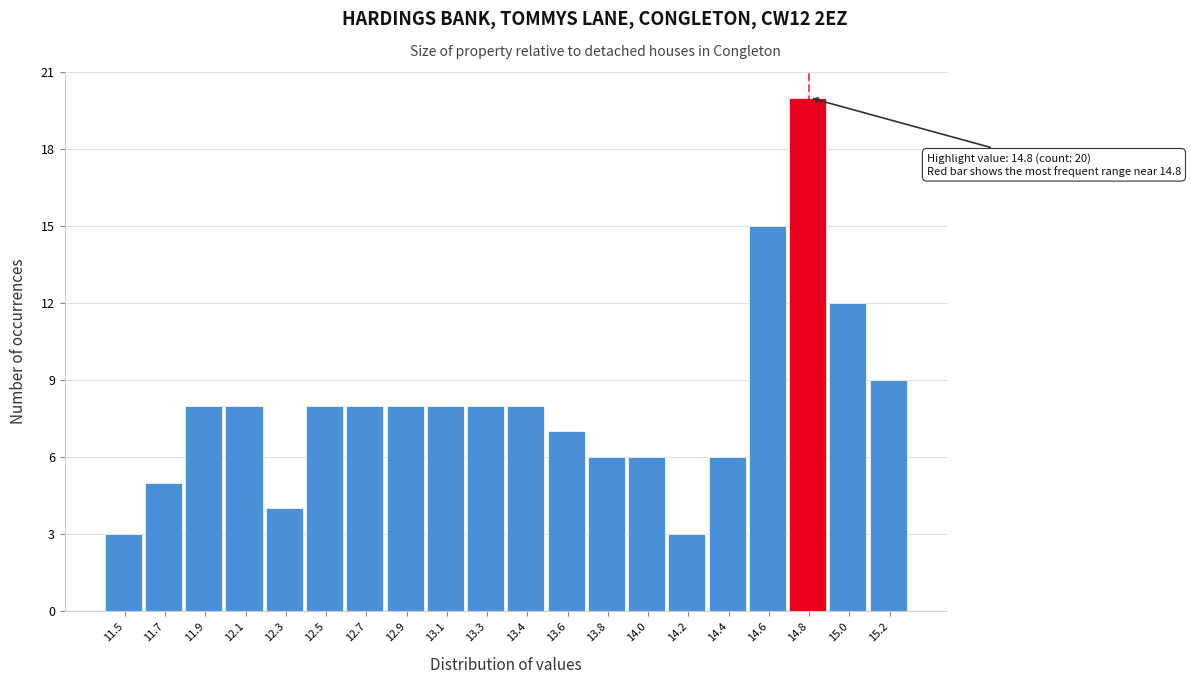

Reading right to left, transcribe all the data shown in this chart.

15.2=9	15.0=12	14.8=20	14.6=15	14.4=6	14.2=3	14.0=6	13.8=6	13.6=7	13.4=8	13.3=8	13.1=8	12.9=8	12.7=8	12.5=8	12.3=4	12.1=8	11.9=8	11.7=5	11.5=3